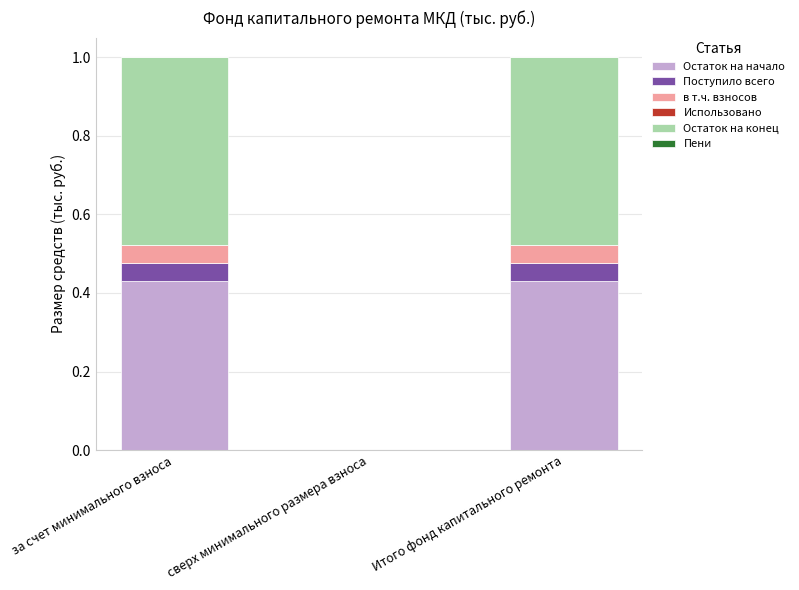

True or false: Остаток на начало has a value of -0.2 at сверх минимального размера взноса.

False